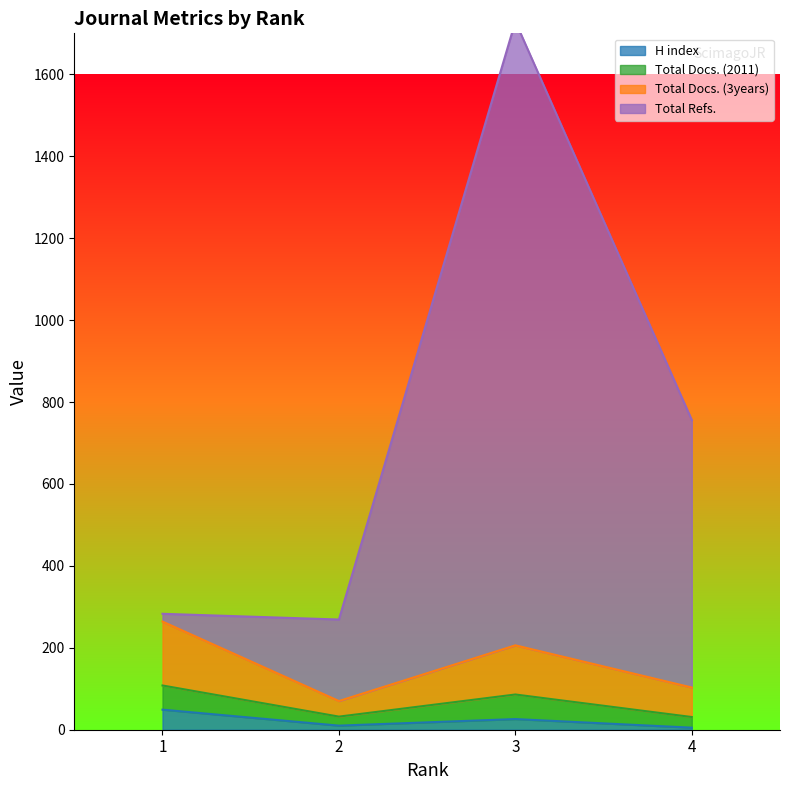

How many data points does each series have?

4